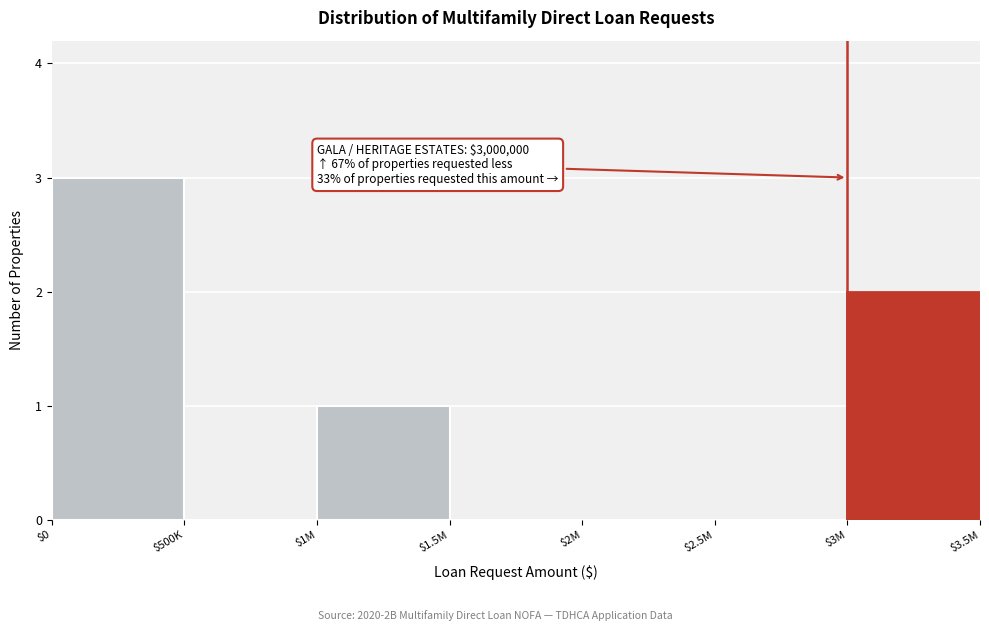

What is the sum of all values?

6